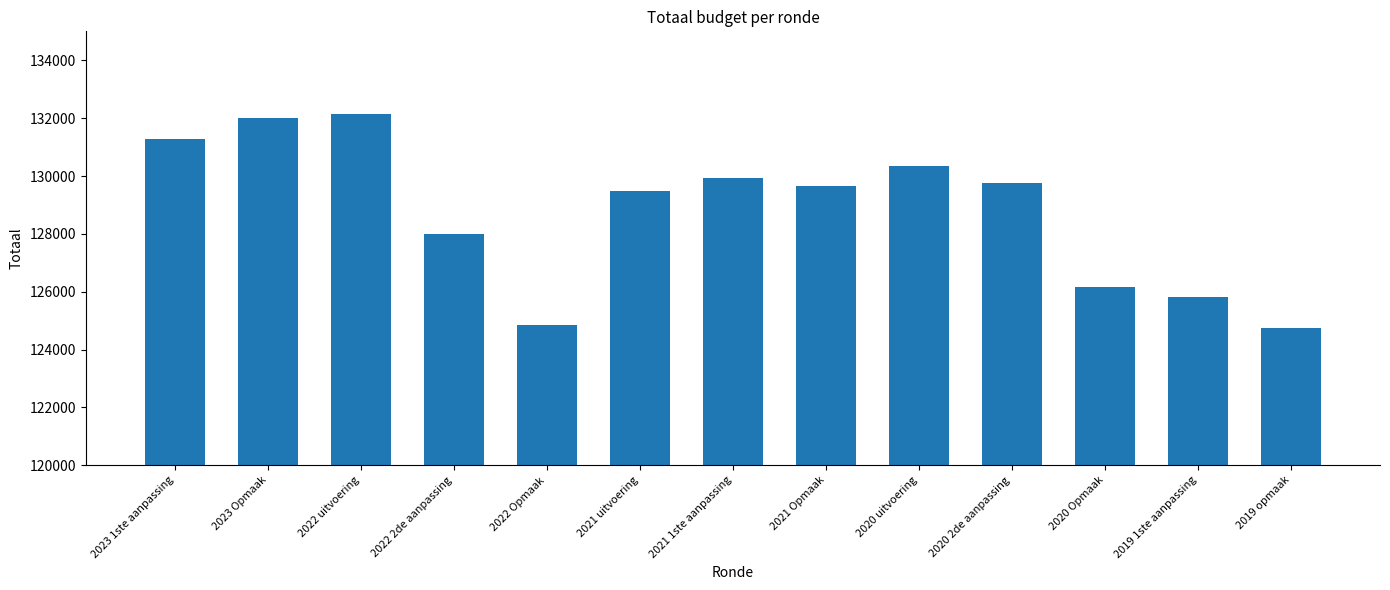

What is the difference between the values at 2021 Opmaak and 2019 1ste aanpassing?

3833